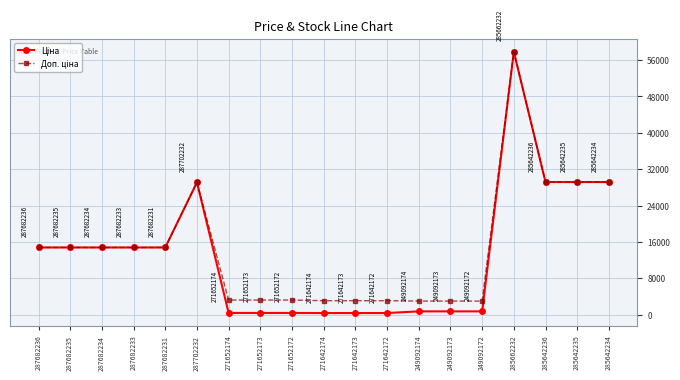

What position from the right is 249092172?

5